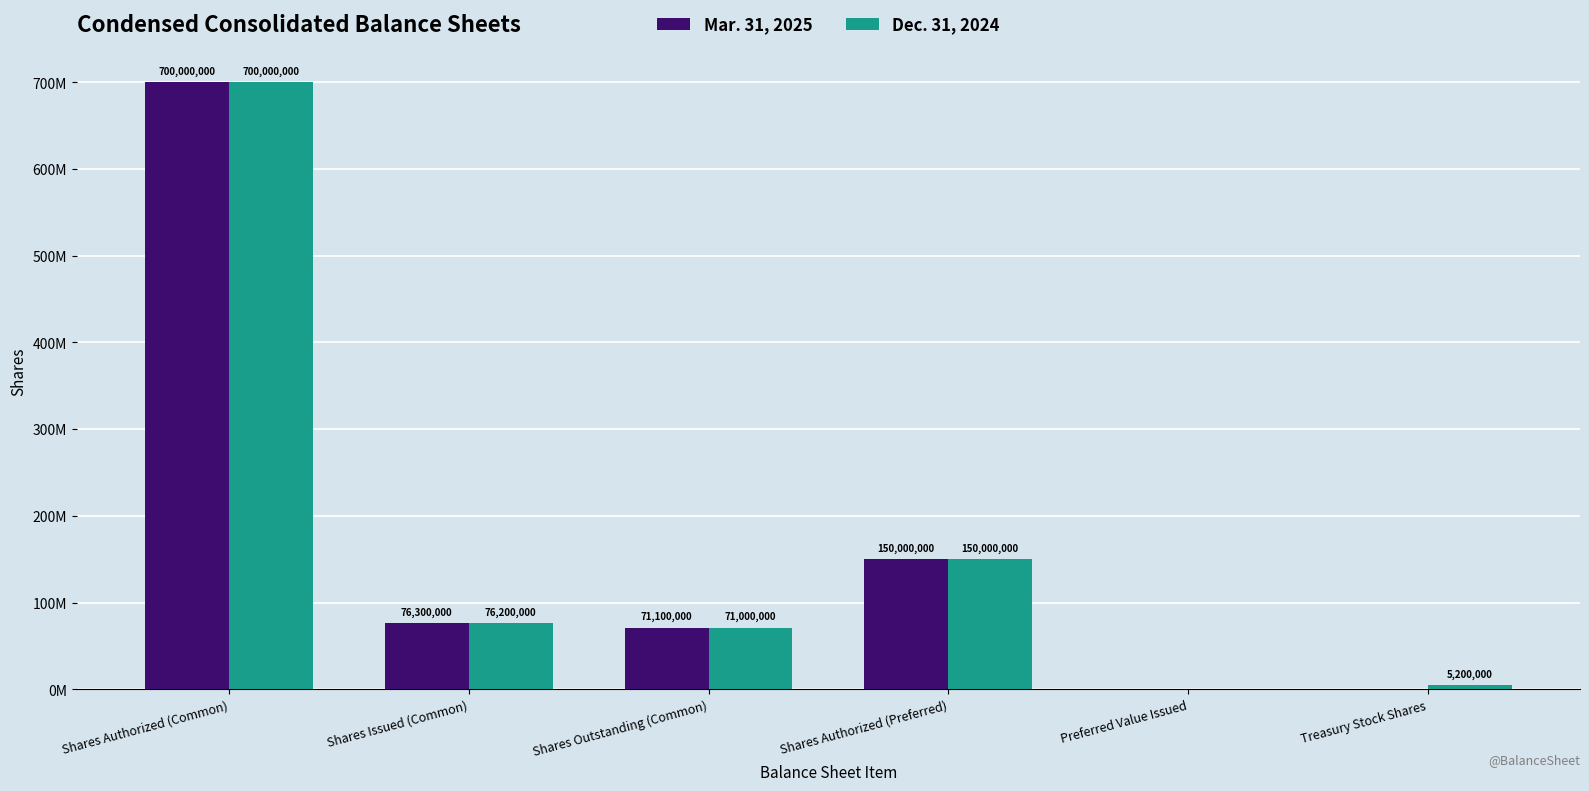

What is the average value of the Mar. 31, 2025 series?

166233333